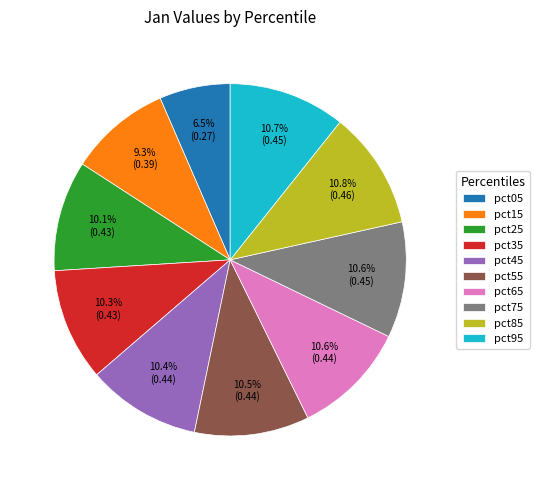

Is it true that pct65 is 1% of the pie?

False